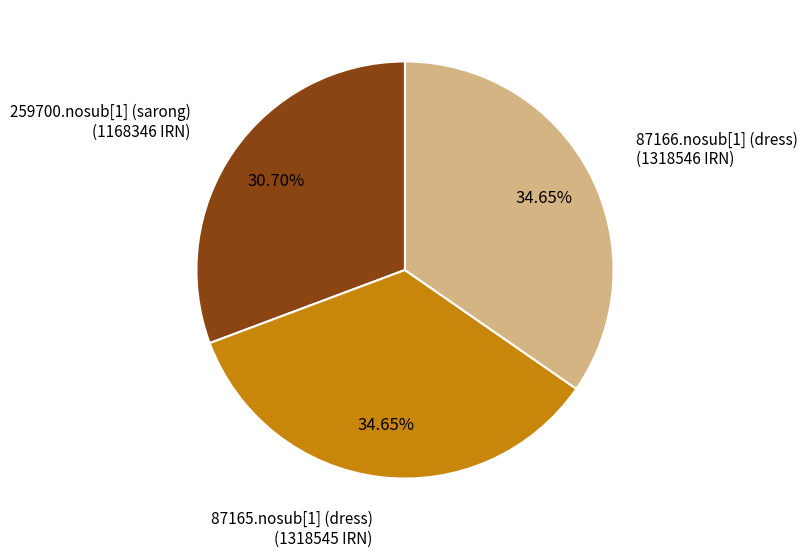

Does any single category account for the majority?

No